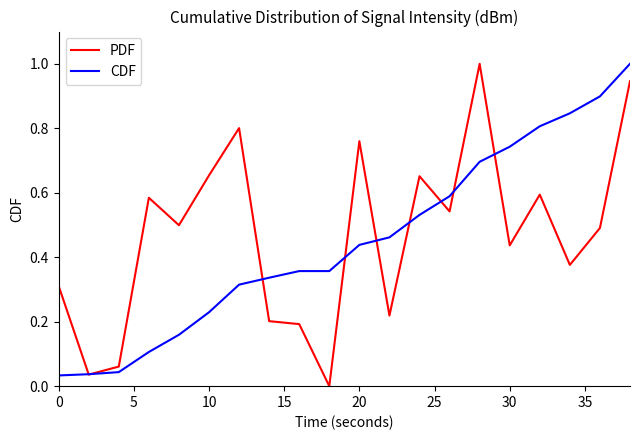

Which series has the largest total across all categories?

PDF